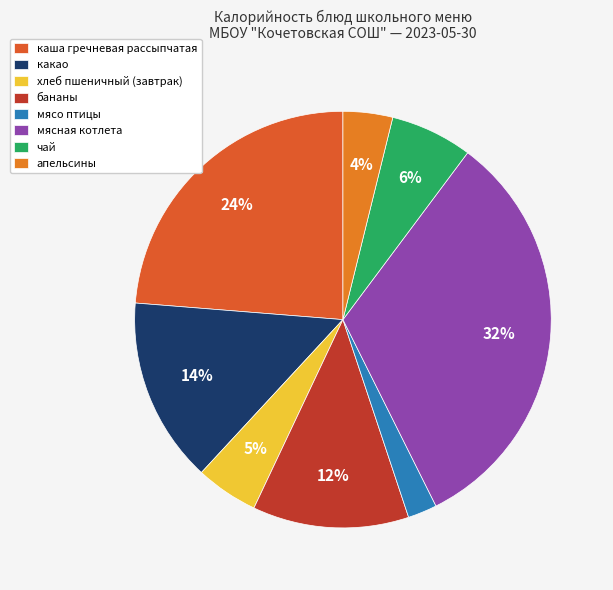

What percentage is the апельсины slice, to the nearest percent?

4%